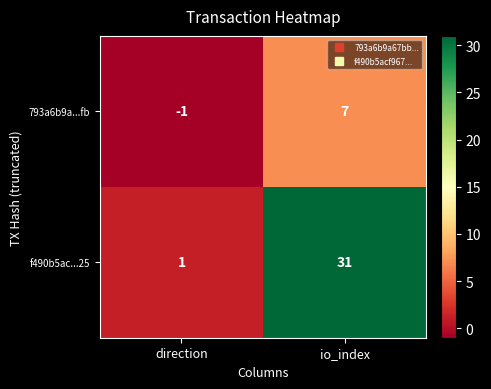

What is the difference between the 793a6b9a...fb values at io_index and direction?

8